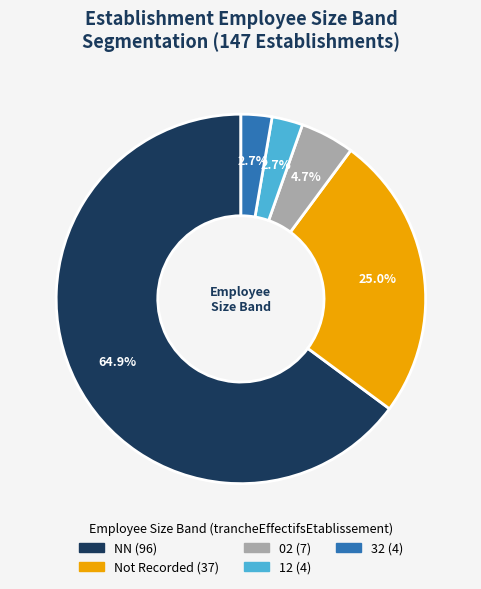

Is there any slice that represents more than half of the pie?

Yes